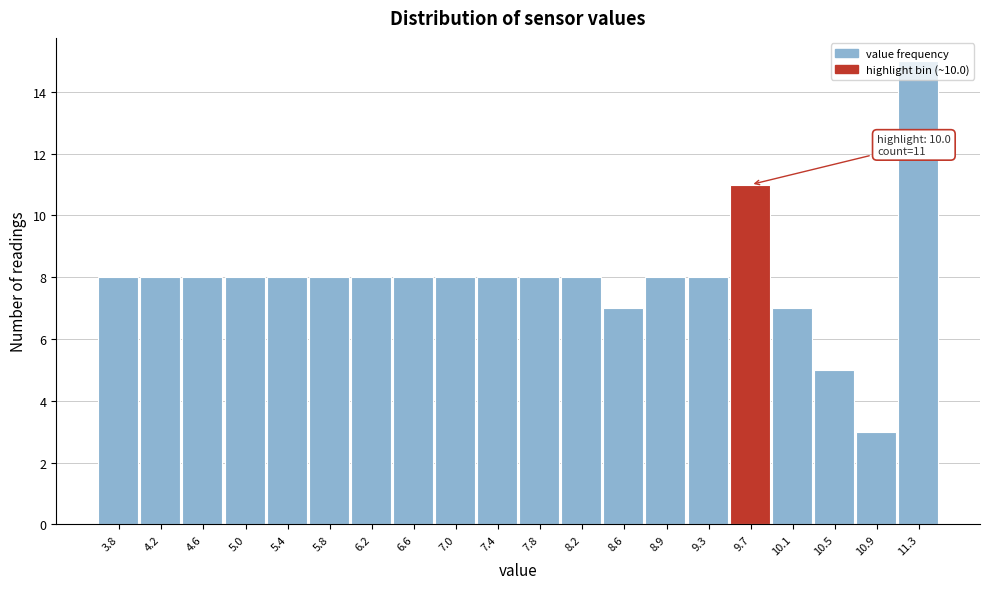

True or false: the data shows 7 at 8.6.

True